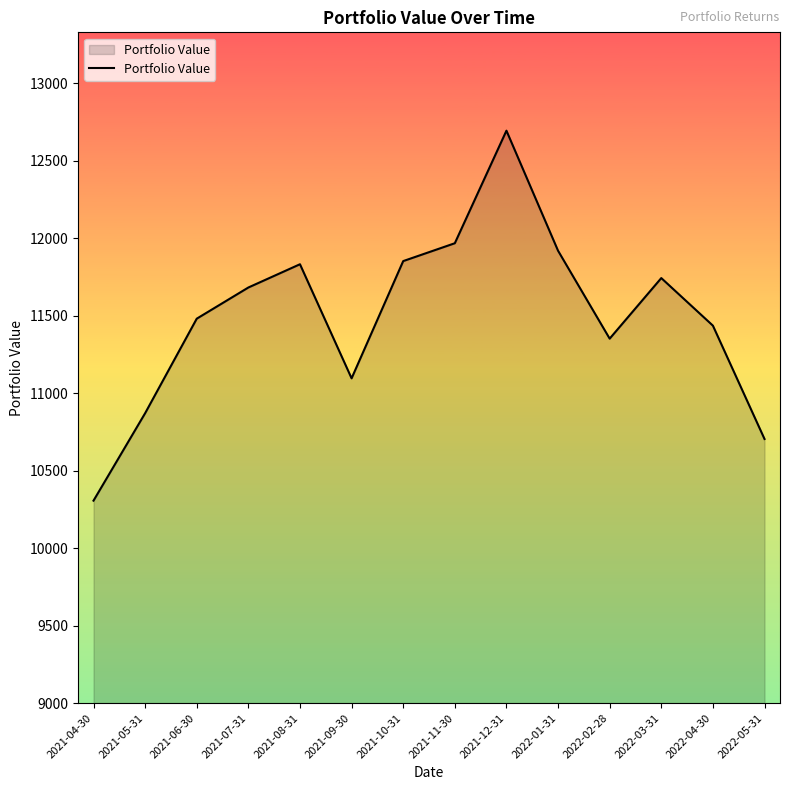

Does the chart have visible grid lines?

No